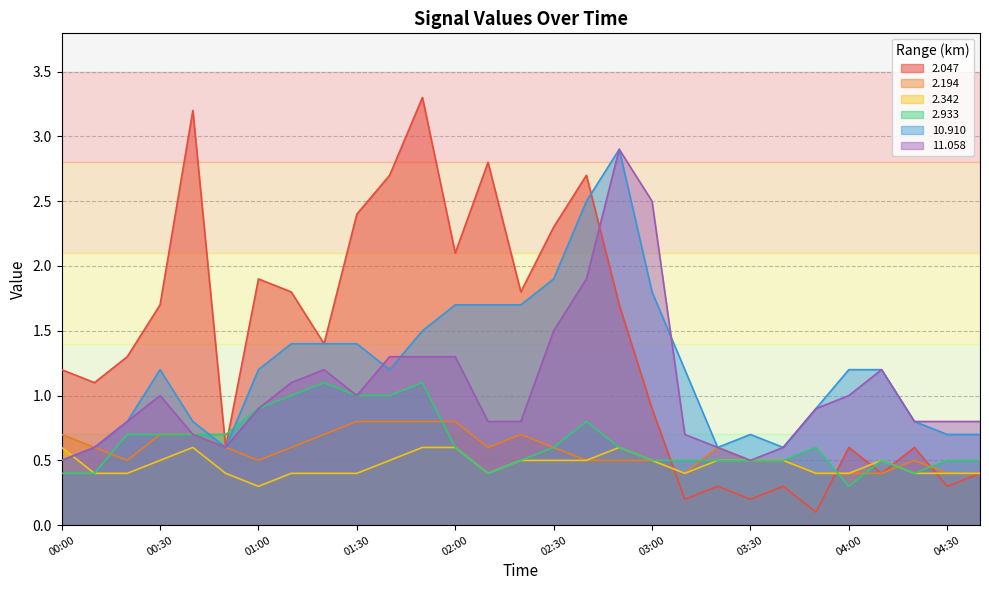

How many lines are shown in the chart?

6